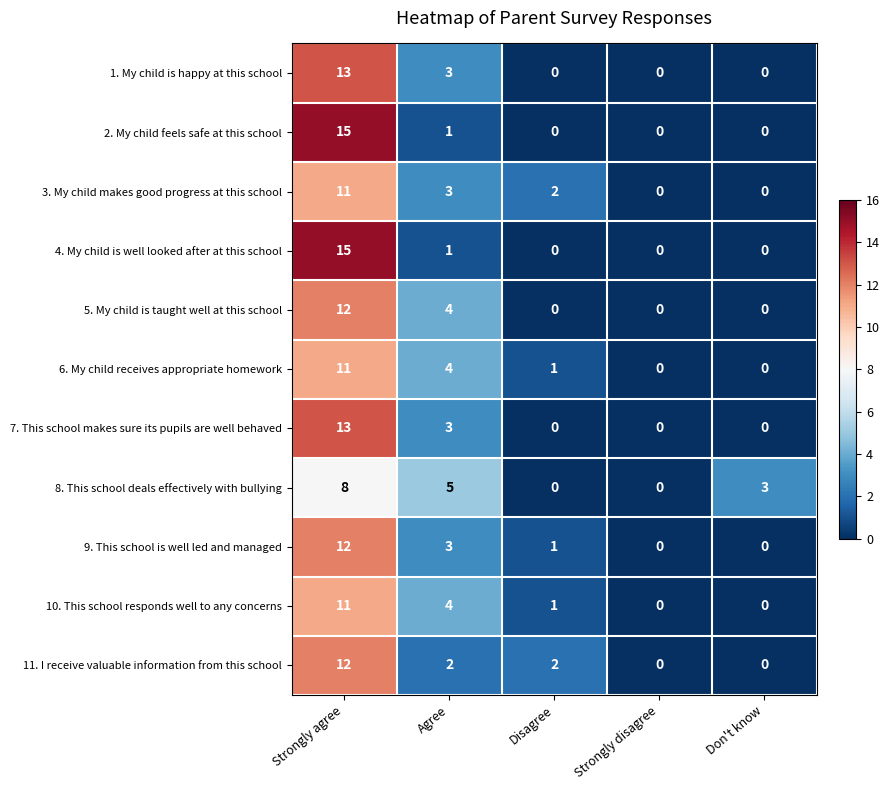

What is the sum of all 4. My child is well looked after at this school values?

16